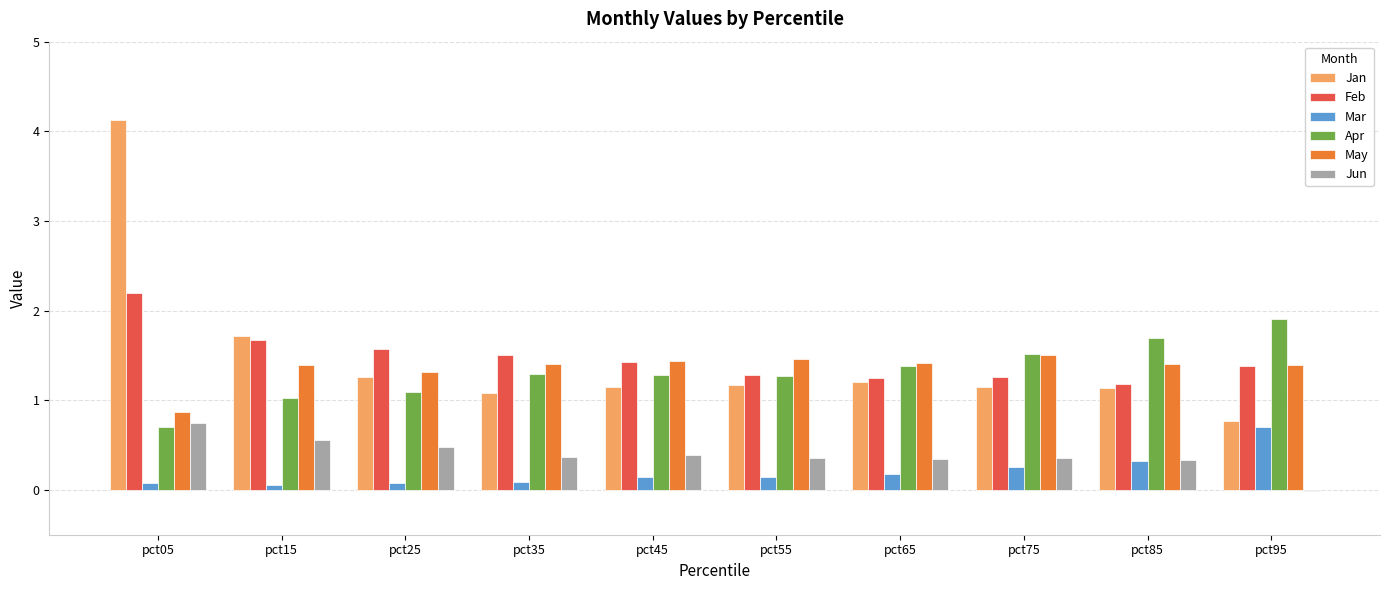

The value of Jan at pct95 is 0.8. True or false?

True